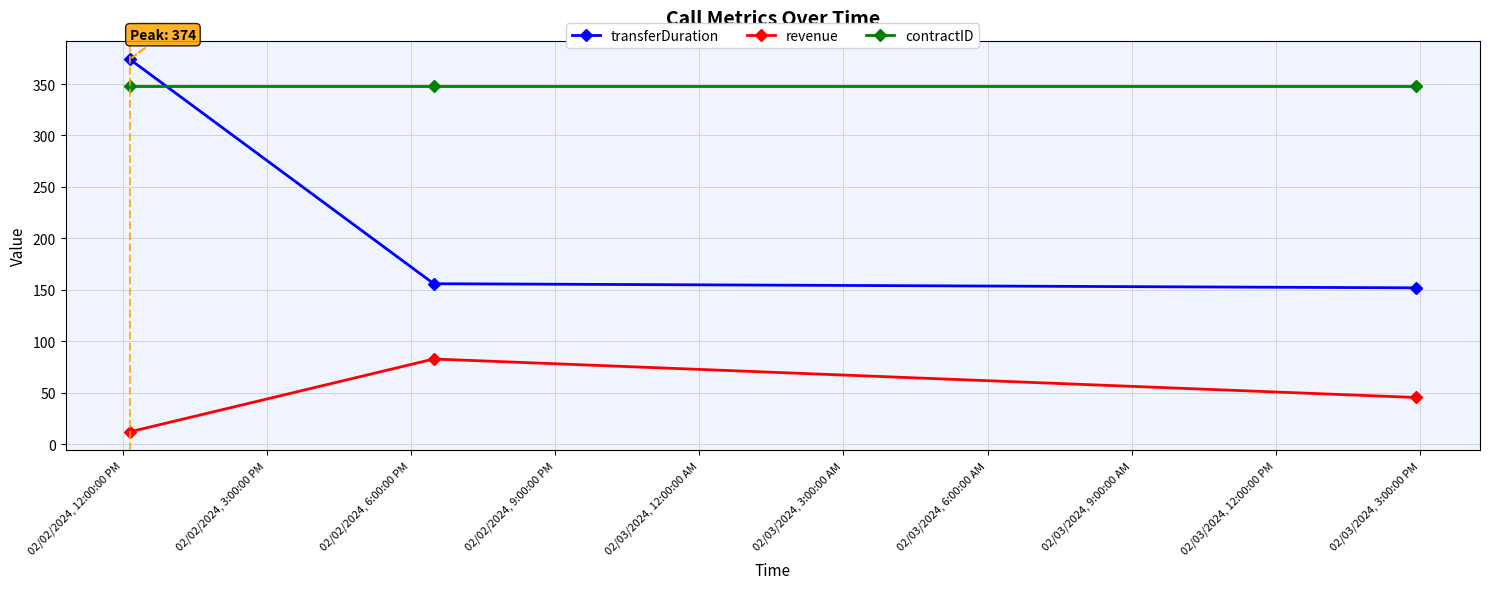

Does the chart have visible grid lines?

Yes